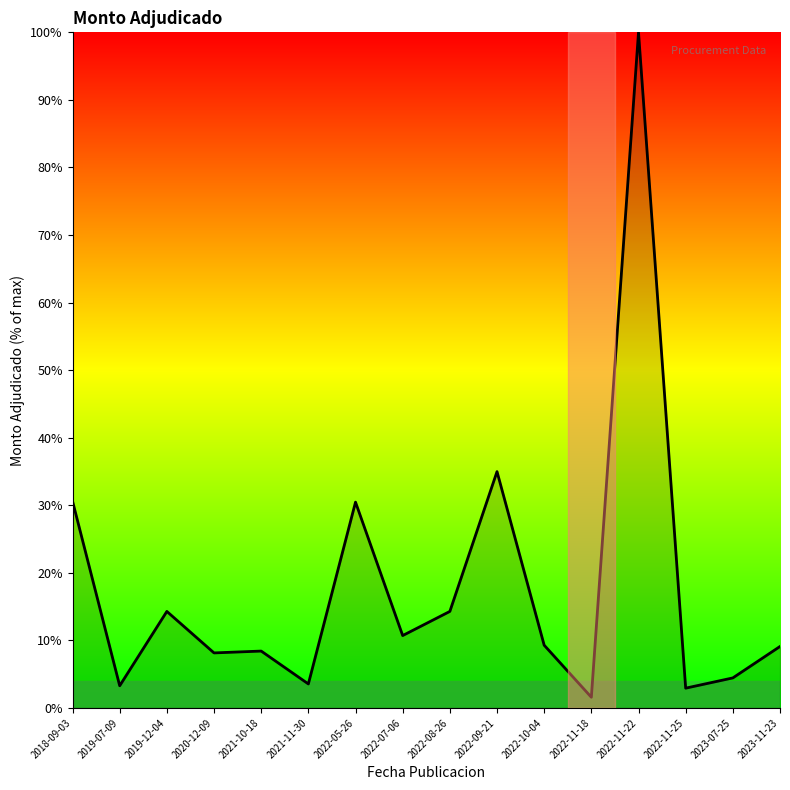

Which has a higher value, 2019-07-09 or 2023-11-23?

2023-11-23